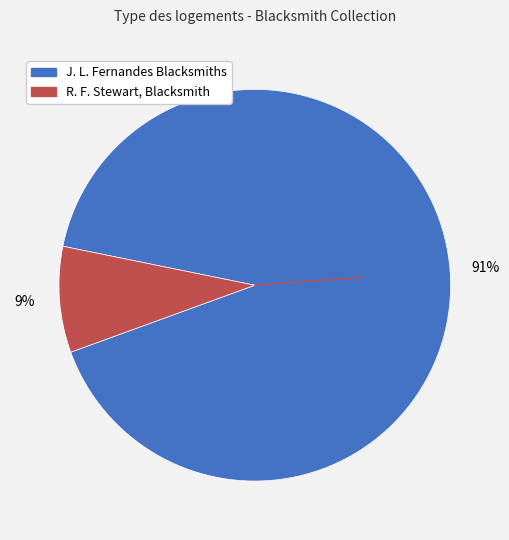

To the nearest percent, what is the average slice percentage?

50%